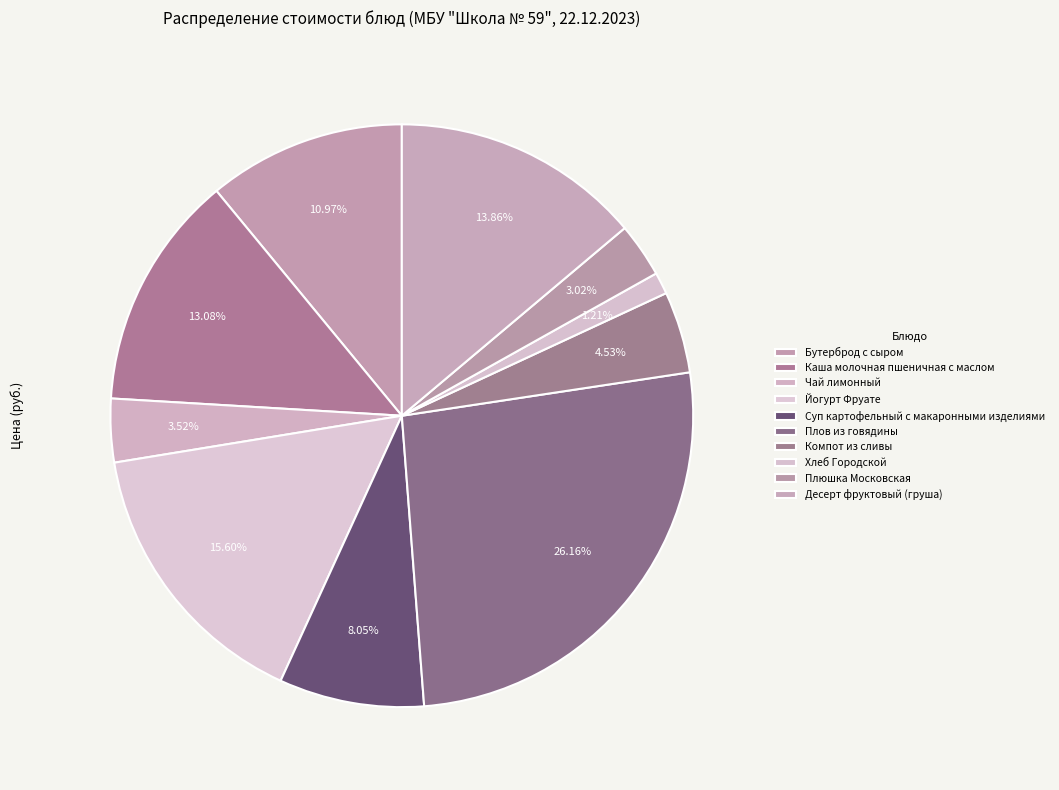

How many segments does this pie chart have?

10